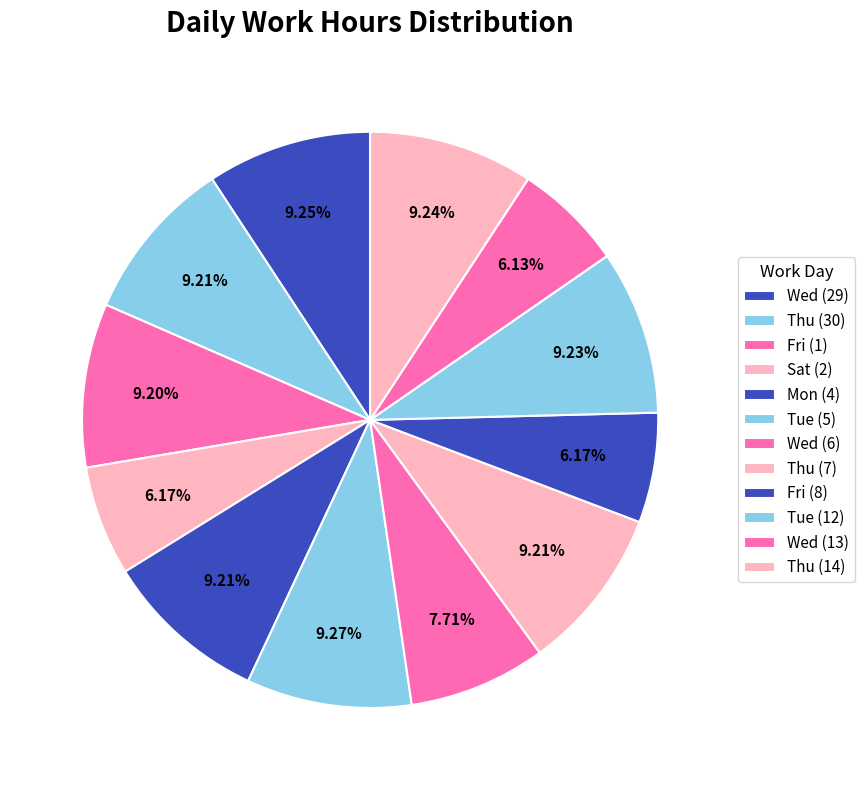

What is the largest slice in the pie chart?

Tue (5)